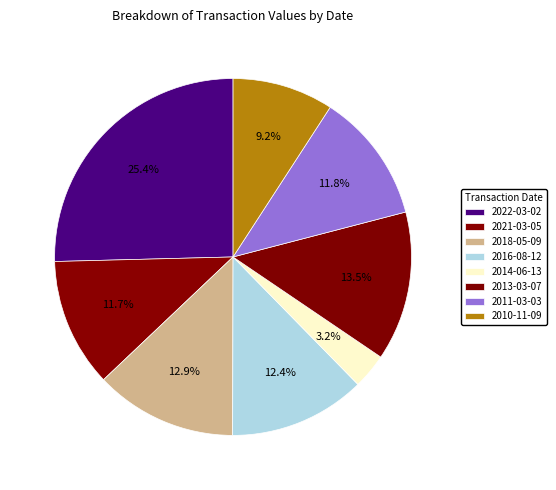

To the nearest percent, what is the combined percentage of 2022-03-02 and 2010-11-09?

35%